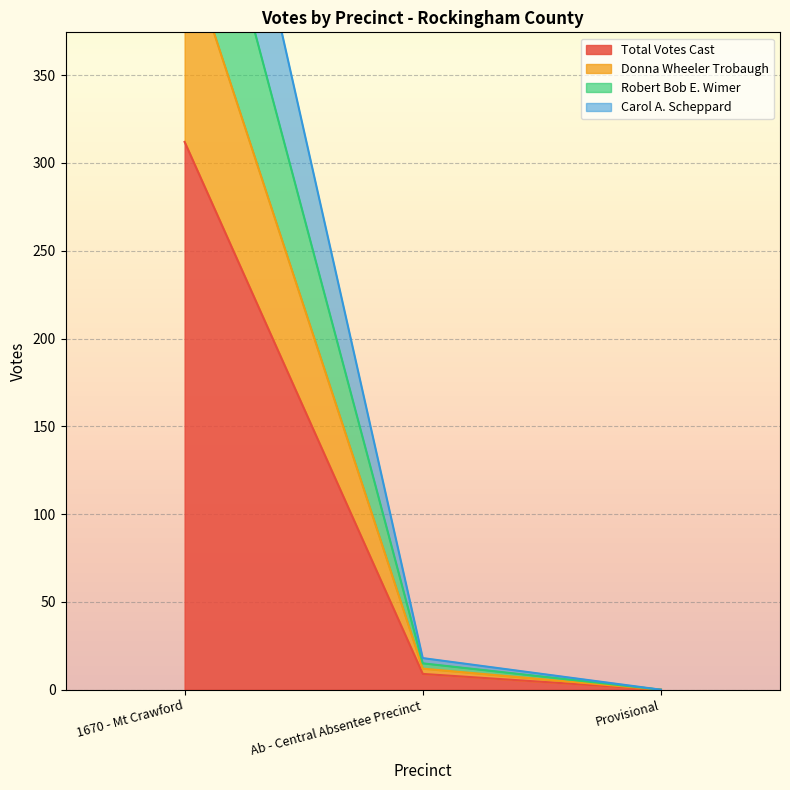

Which category has the highest value in the Carol A. Scheppard series?

1670 - Mt Crawford